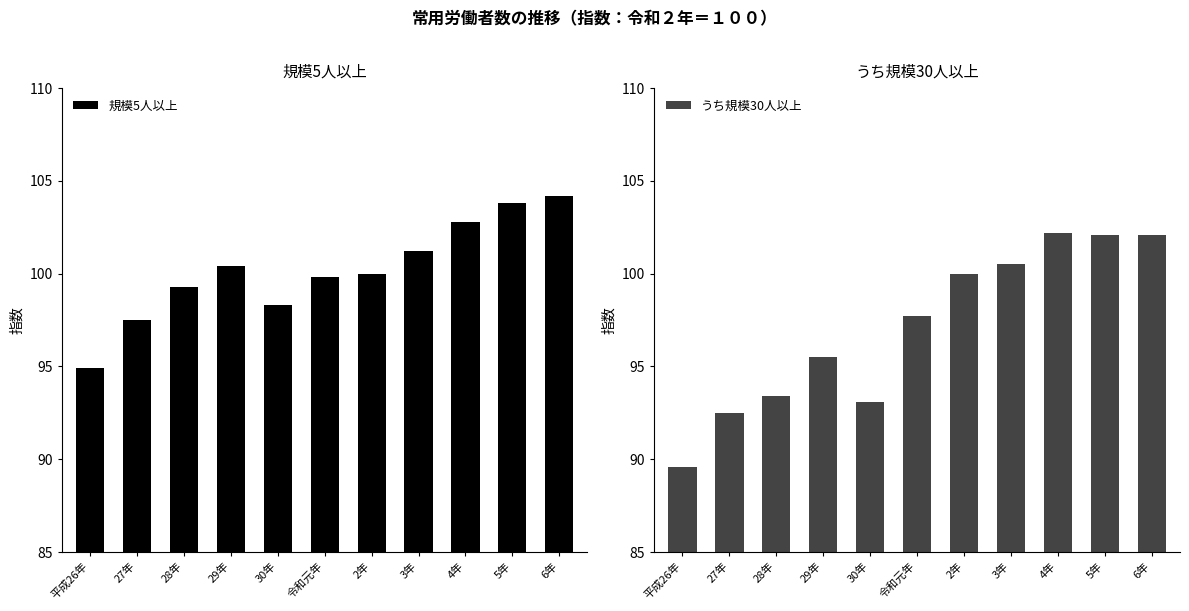

What are all the series names shown in the legend?

規模5人以上, うち規模30人以上